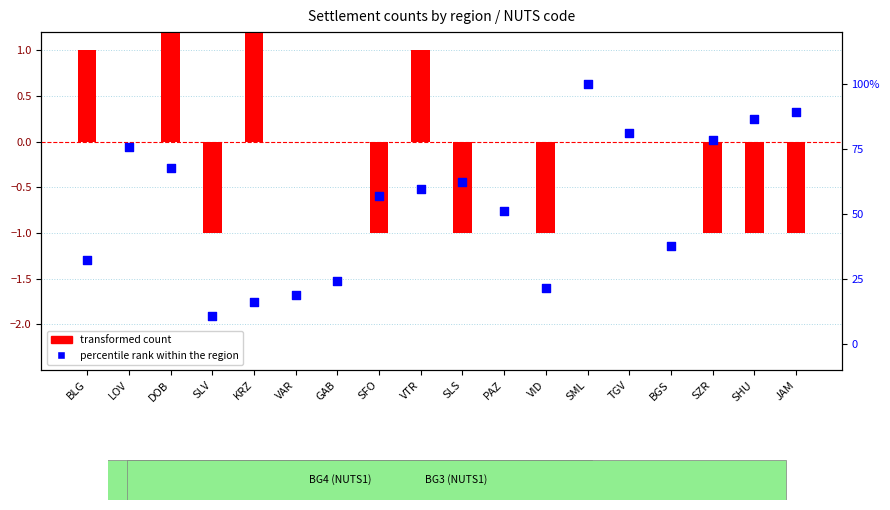

Which series contains the highest Y value?

percentile rank within the region